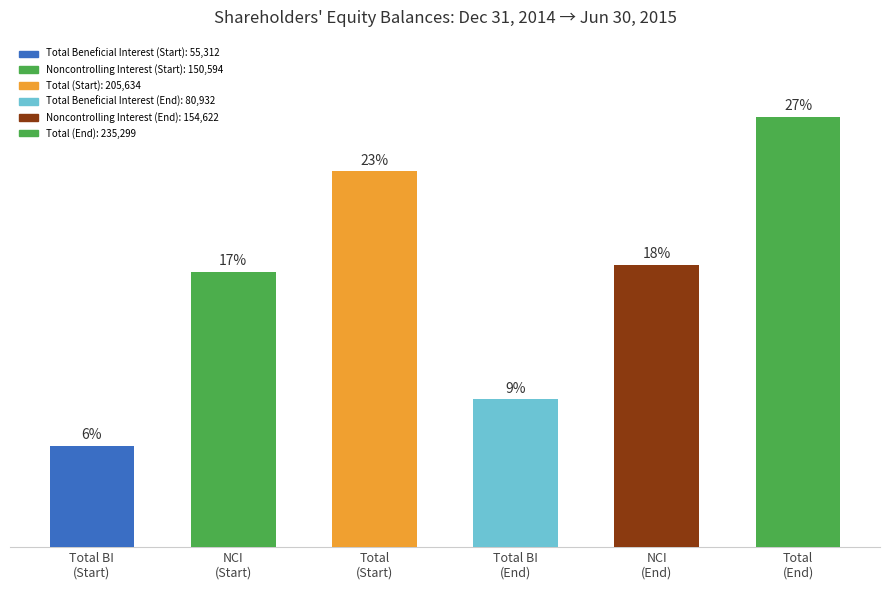

What is the difference between the second highest and minimum values?

150322